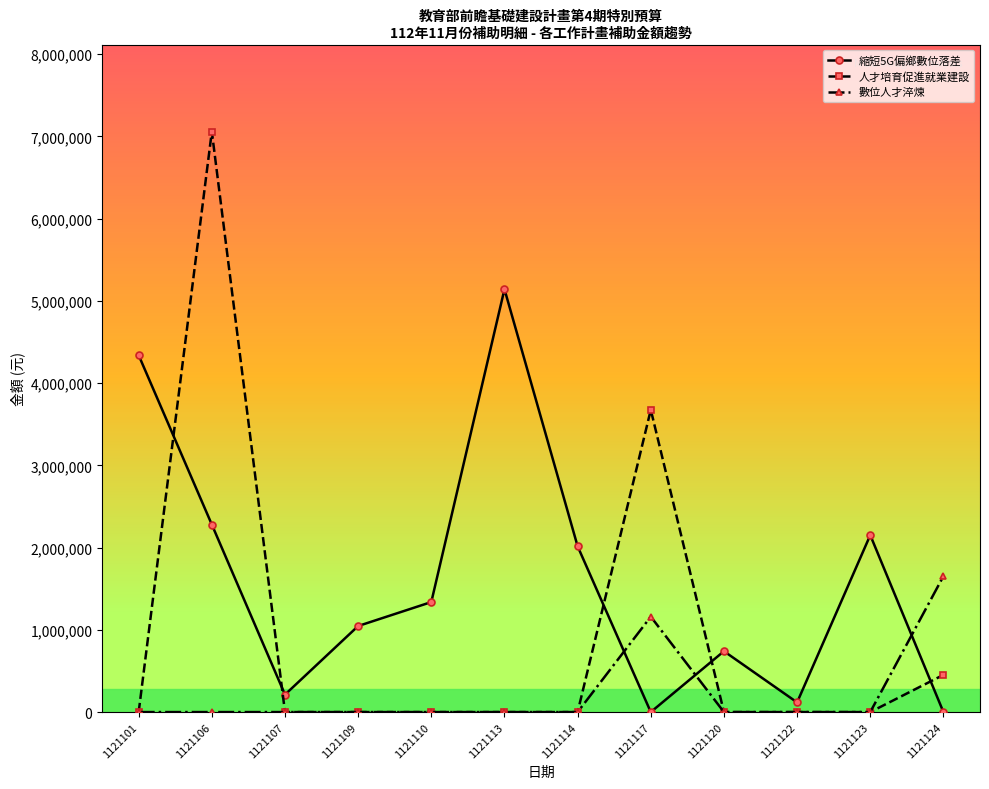

Which series has the widest spread of values?

人才培育促進就業建設